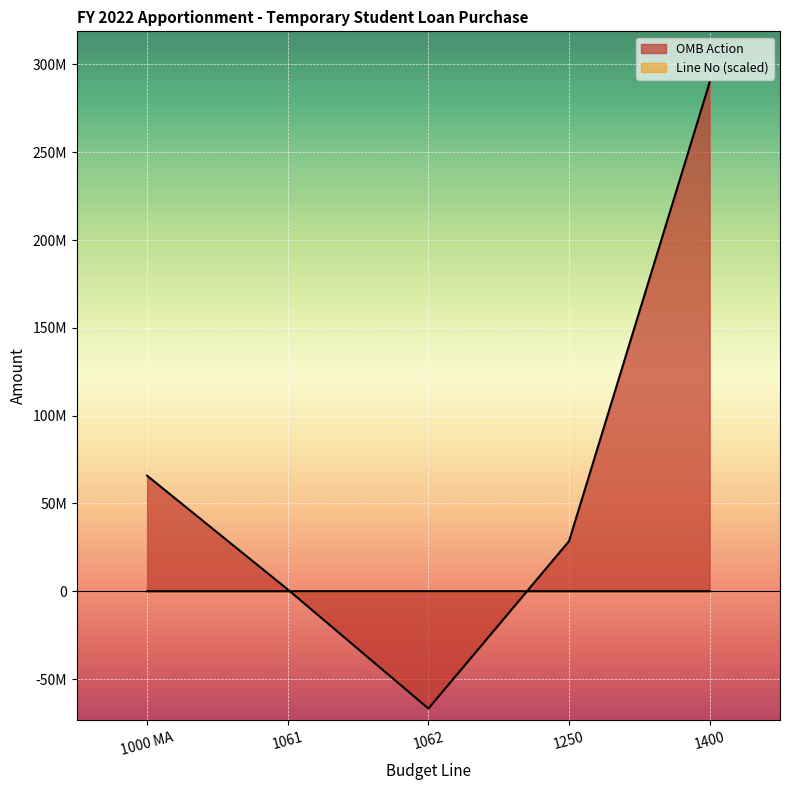

What value does the OMB Action series have at 1000 MA, to the nearest 50?

65802150